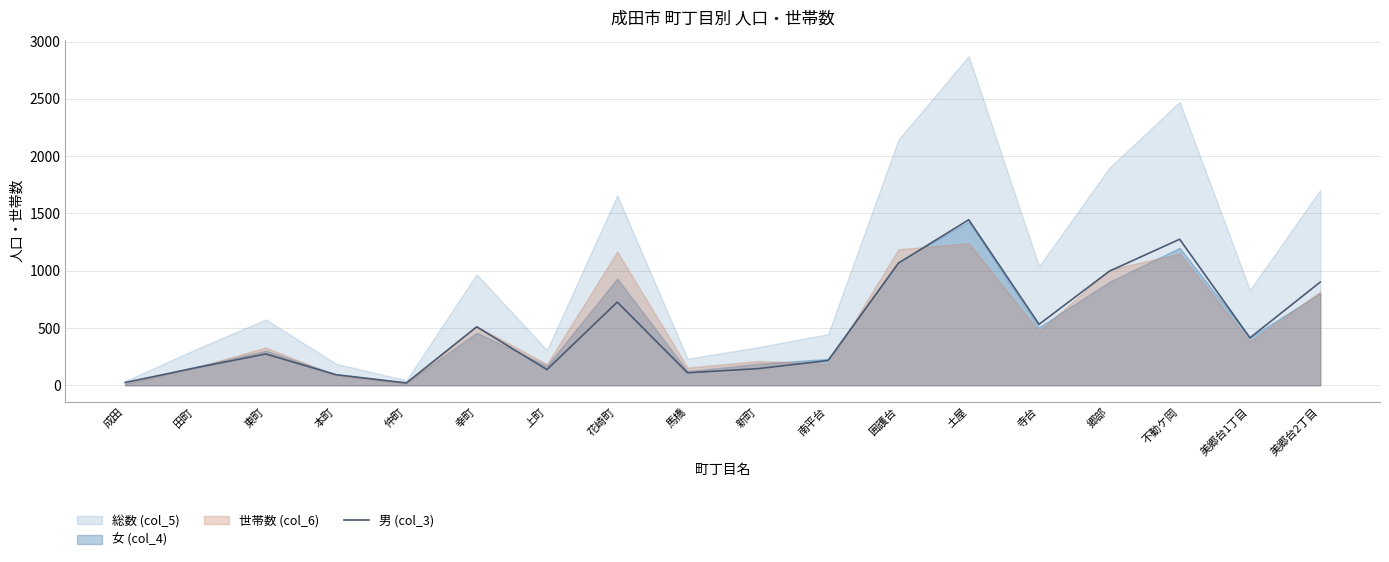

Count the number of categories in the chart.

18